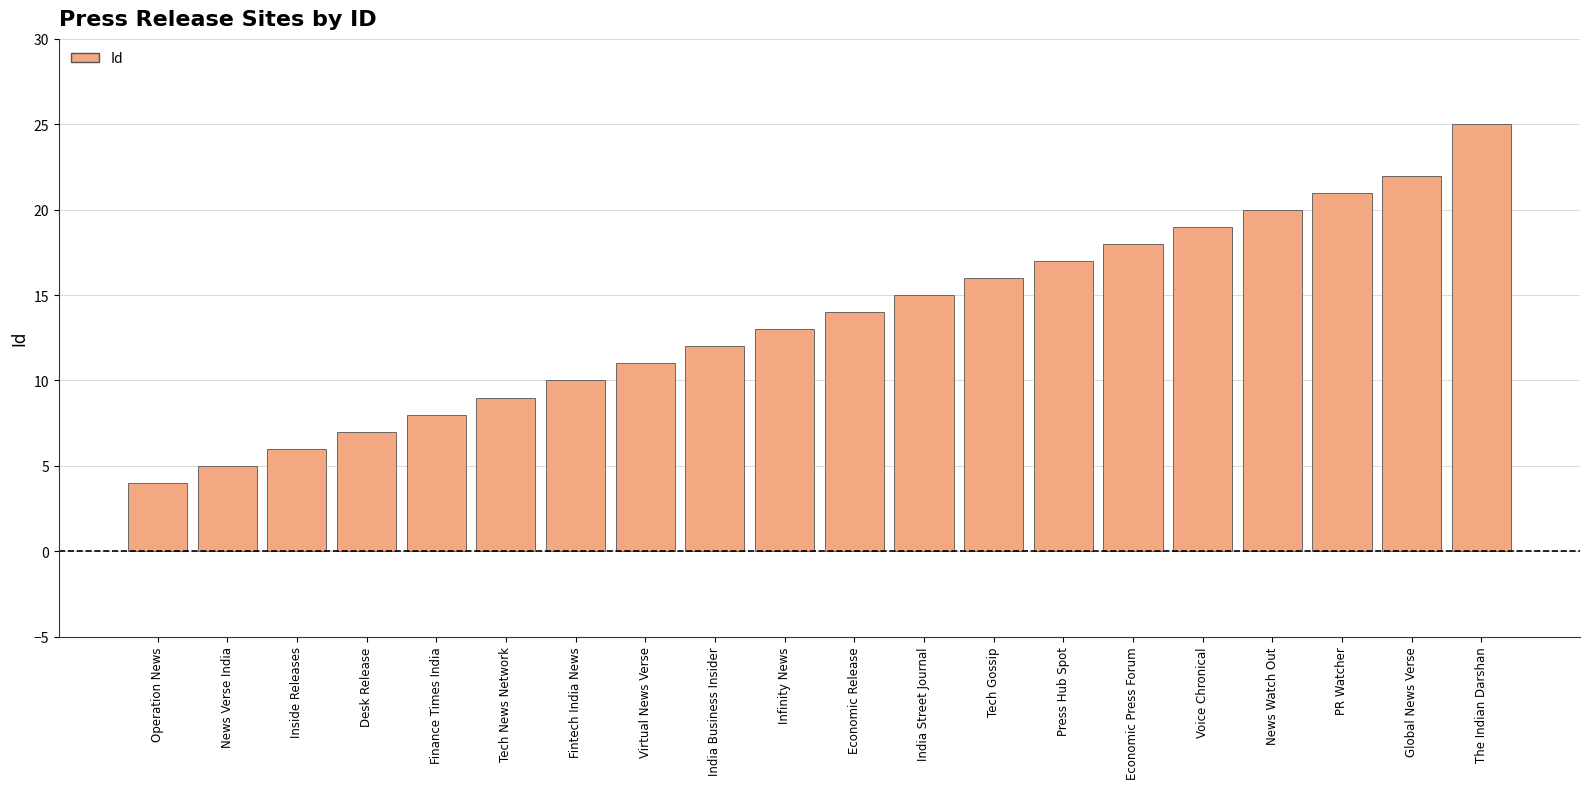

Which has a higher value, Economic Release or India Street Journal?

India Street Journal